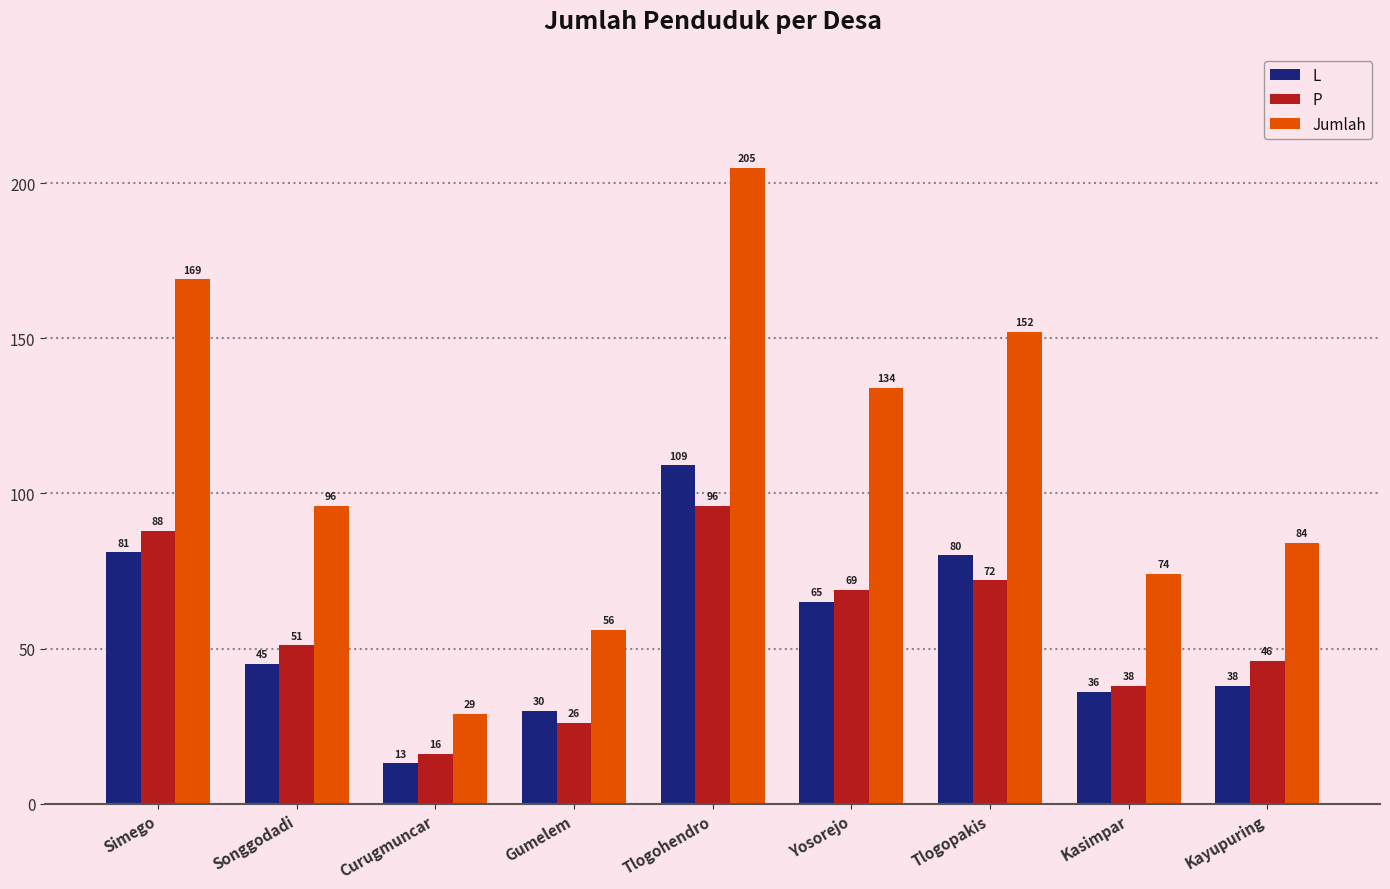

Reading left to right, extract all data points from this chart.

L: Simego=81	Songgodadi=45	Curugmuncar=13	Gumelem=30	Tlogohendro=109	Yosorejo=65	Tlogopakis=80	Kasimpar=36	Kayupuring=38
P: Simego=88	Songgodadi=51	Curugmuncar=16	Gumelem=26	Tlogohendro=96	Yosorejo=69	Tlogopakis=72	Kasimpar=38	Kayupuring=46
Jumlah: Simego=169	Songgodadi=96	Curugmuncar=29	Gumelem=56	Tlogohendro=205	Yosorejo=134	Tlogopakis=152	Kasimpar=74	Kayupuring=84